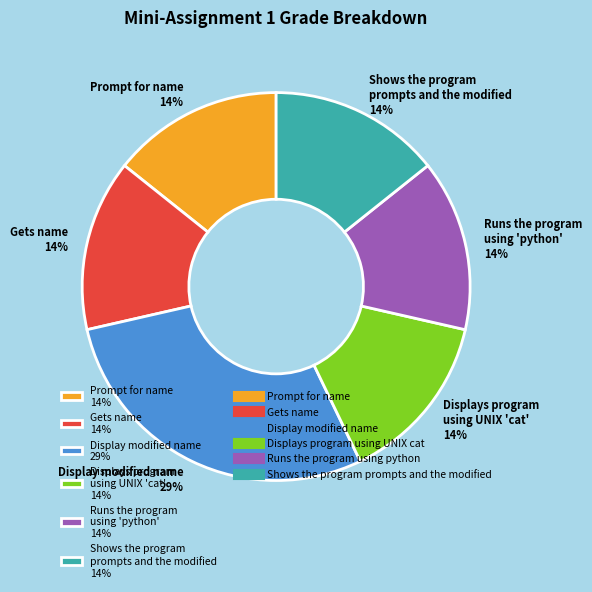

To the nearest percent, what percentage of the pie is Shows the program prompts and the modified 14%?

14%